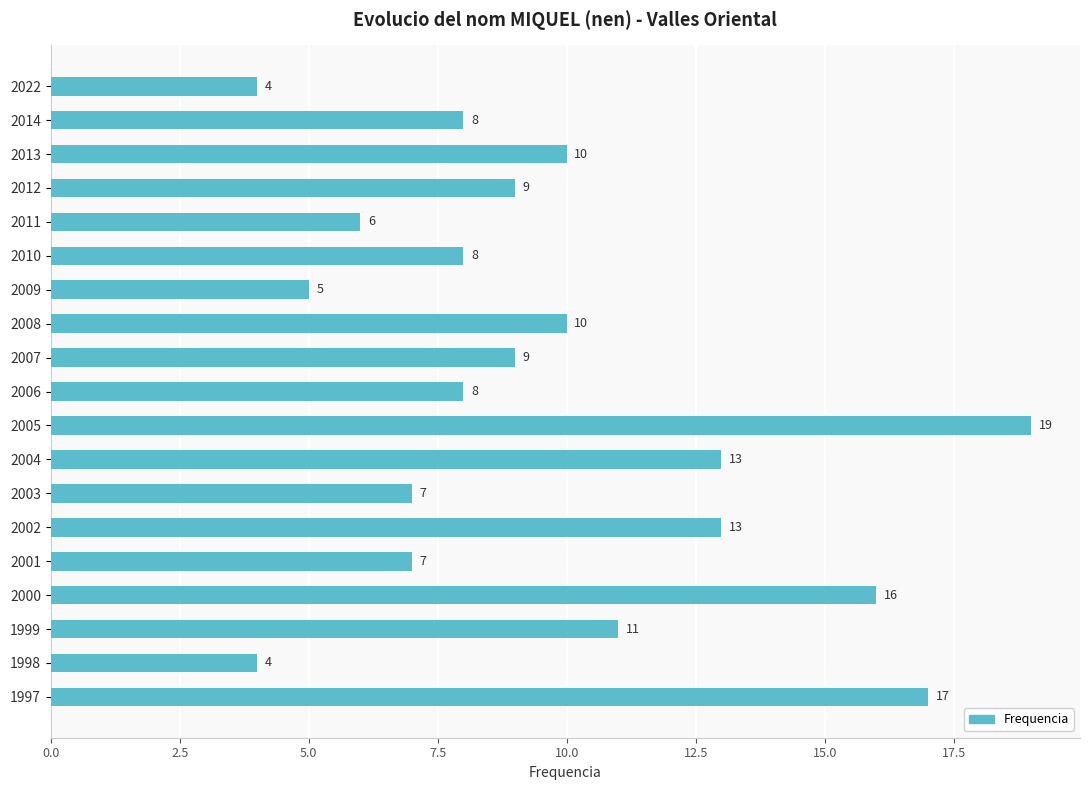

What is the value of the 3rd bar from the top?

10